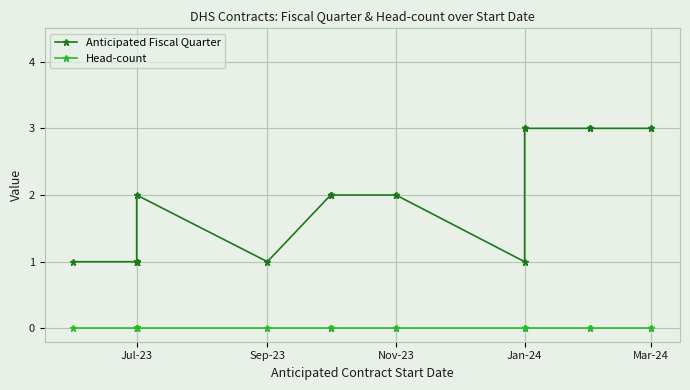

List the series in order of their peak value, lowest first.

Head-count, Anticipated Fiscal Quarter